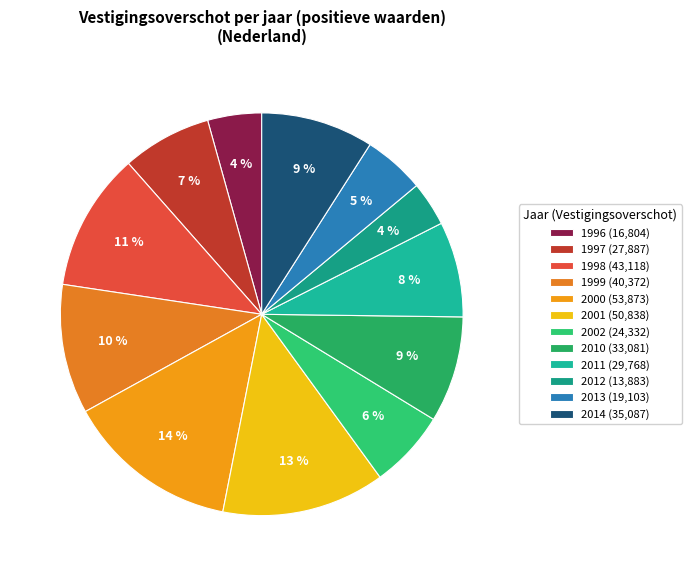

To the nearest percent, what is the average slice percentage?

8%